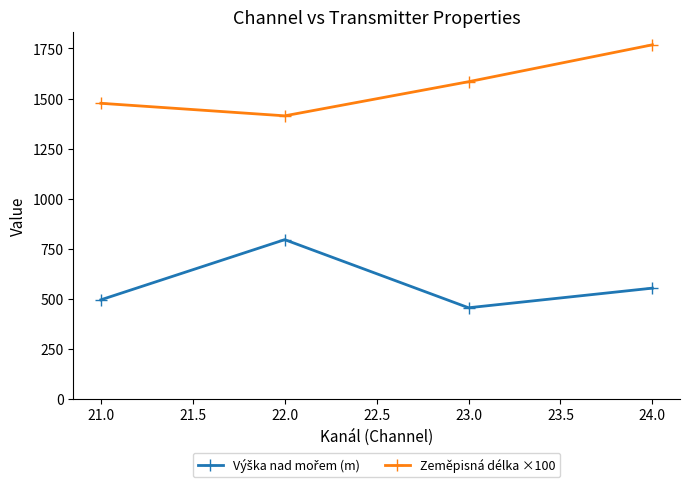

Which series changed the most between 23.0 and 24.0?

Zeměpisná délka ×100